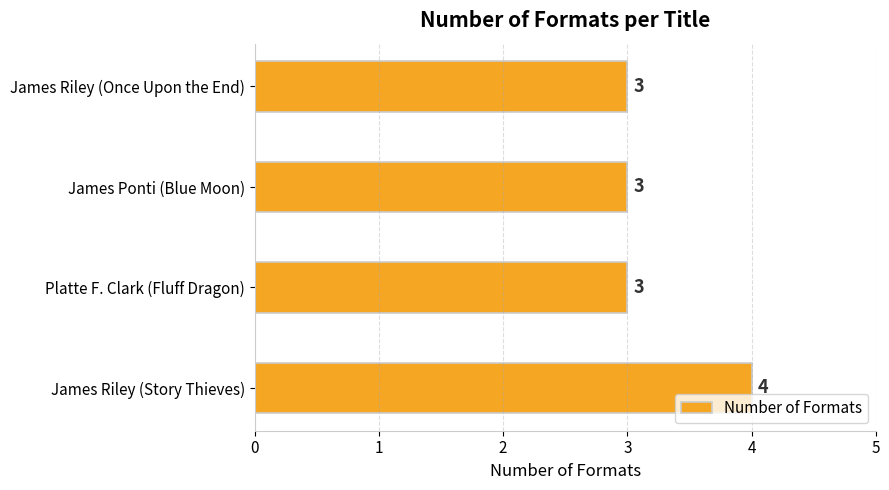

Count the number of categories in the chart.

4